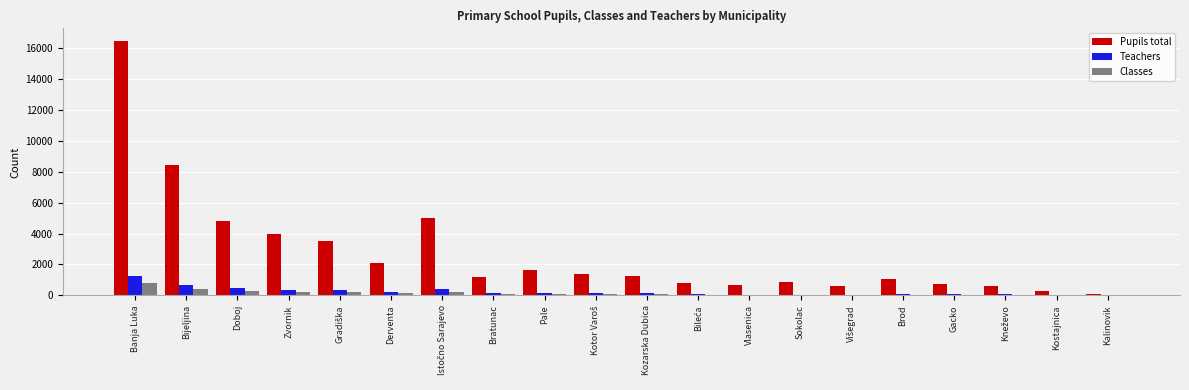

What is the sum of the Teachers values at Banja Luka and Kozarska Dubica?

1364